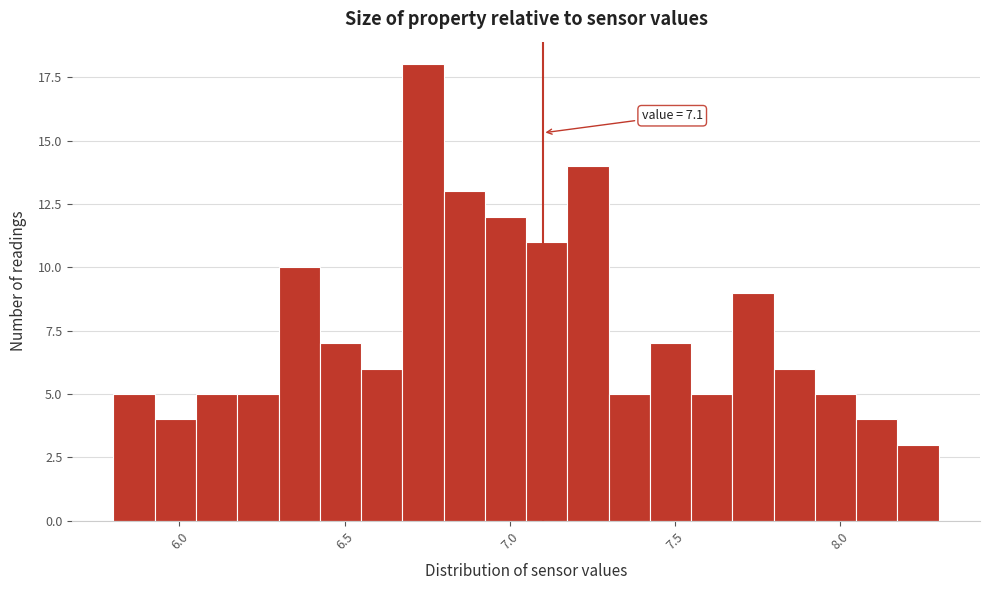

Read against the x-axis, roughly where is the centre of the tallest bar?

6.75